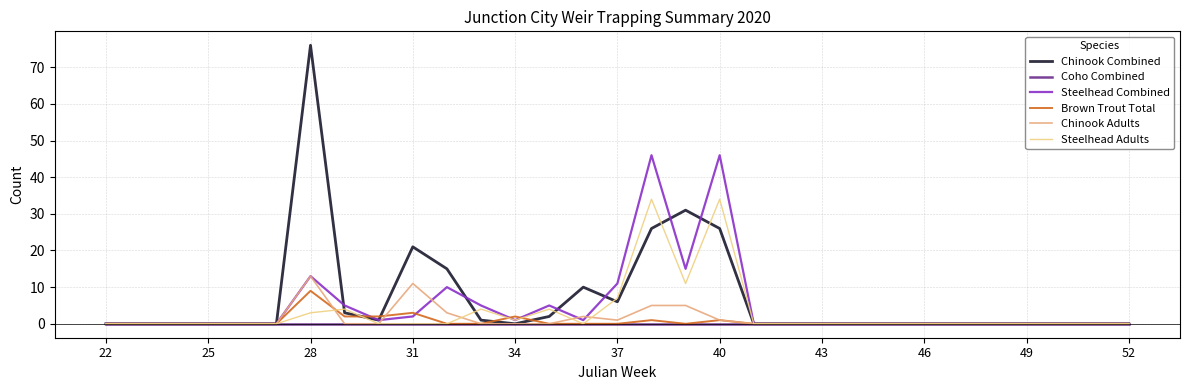

Rank the series by their maximum value, from lowest to highest.

Coho Combined, Brown Trout Total, Chinook Adults, Steelhead Adults, Steelhead Combined, Chinook Combined